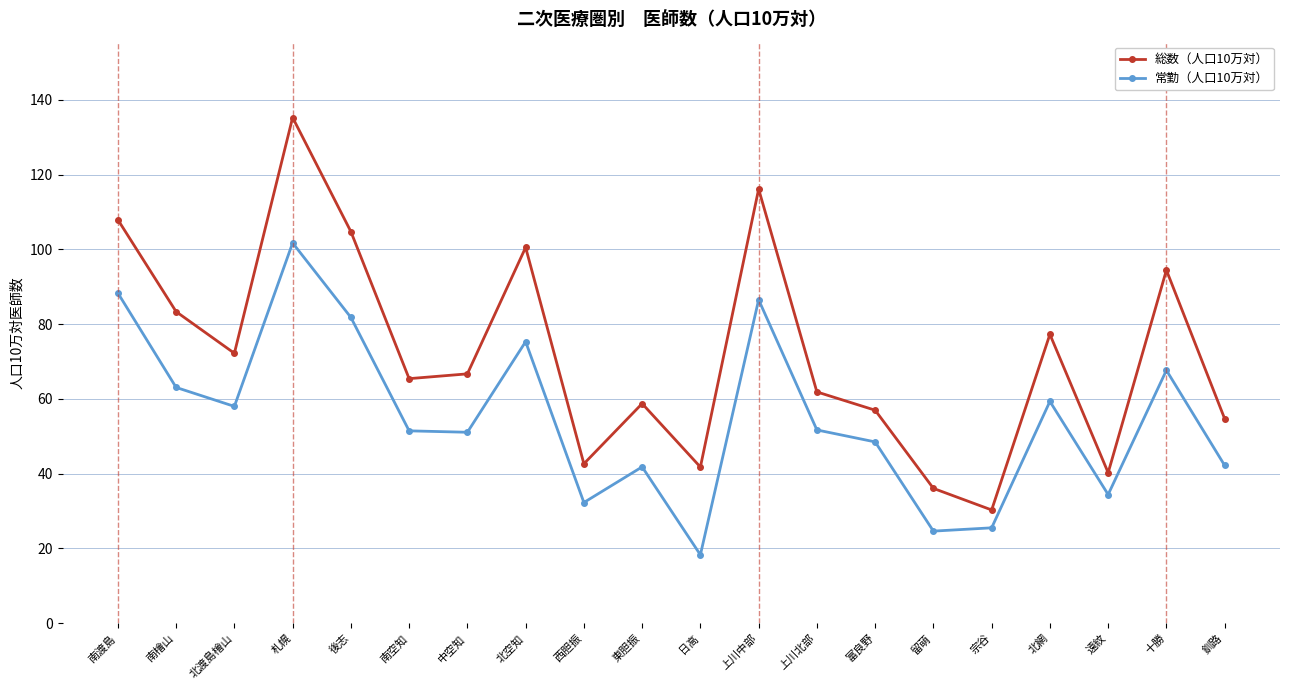

True or false: 常勤（人口10万対） has more than 1 interior local peaks.

True